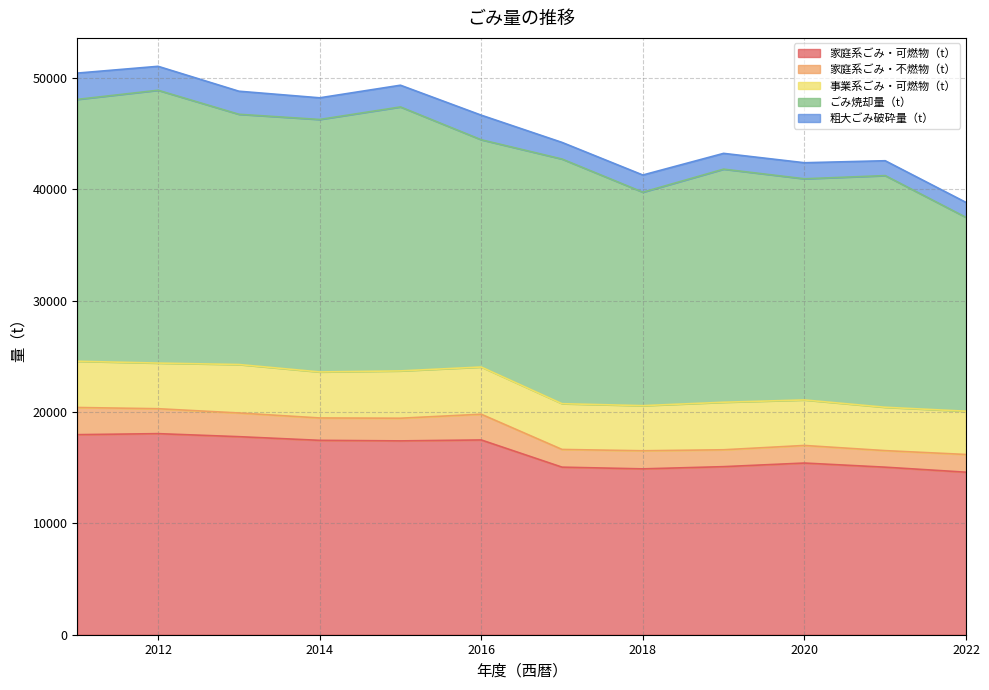

At which label is 家庭系ごみ・可燃物（t） closest to 16327?

2020